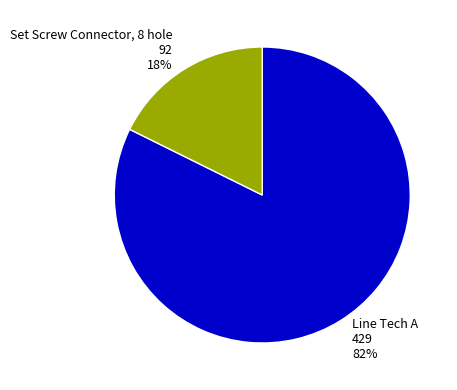

What is the majority slice?

Line Tech A